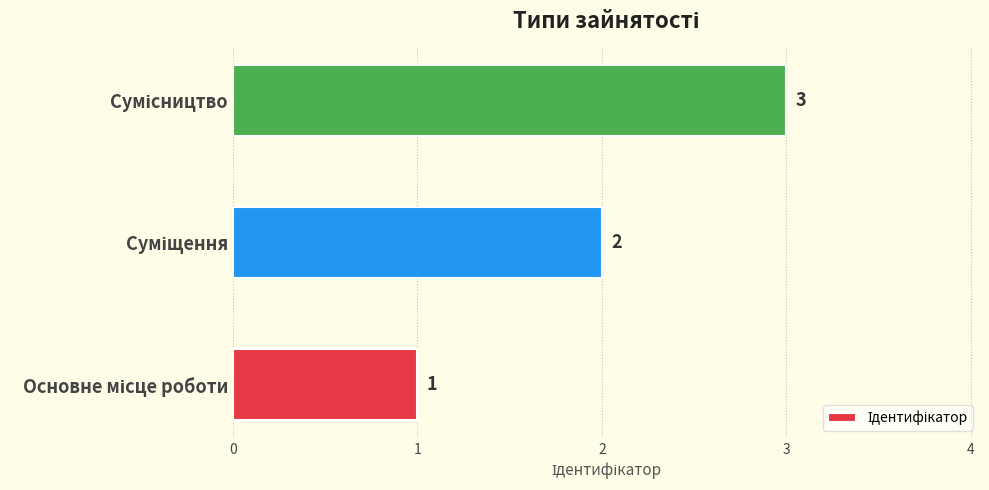

How many distinct data groups are displayed?

1